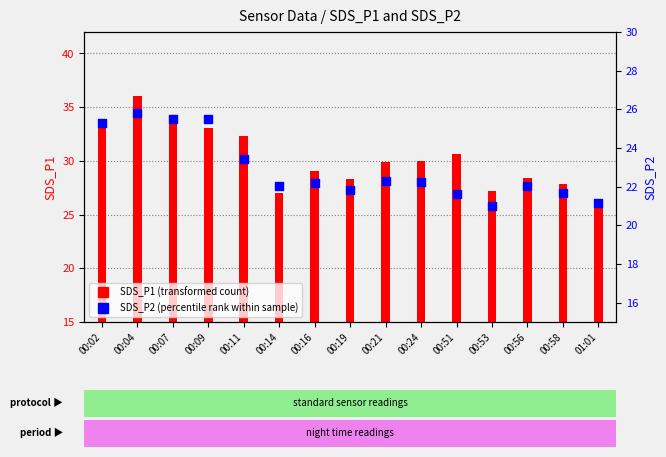

At how many categories does at least one series exceed 28?

11